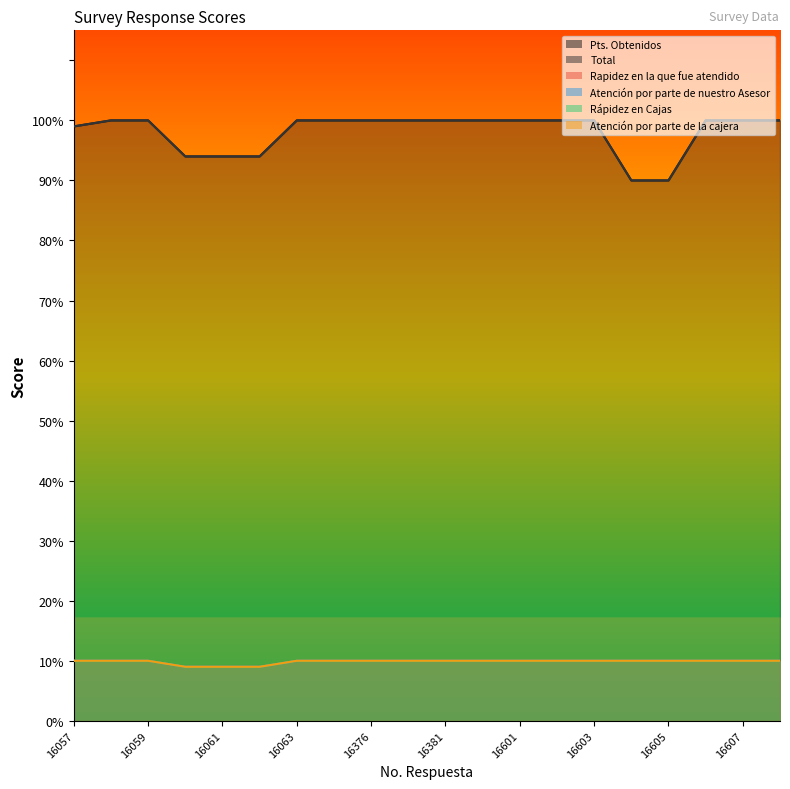

The Total series shows 100 at 16607. True or false?

True